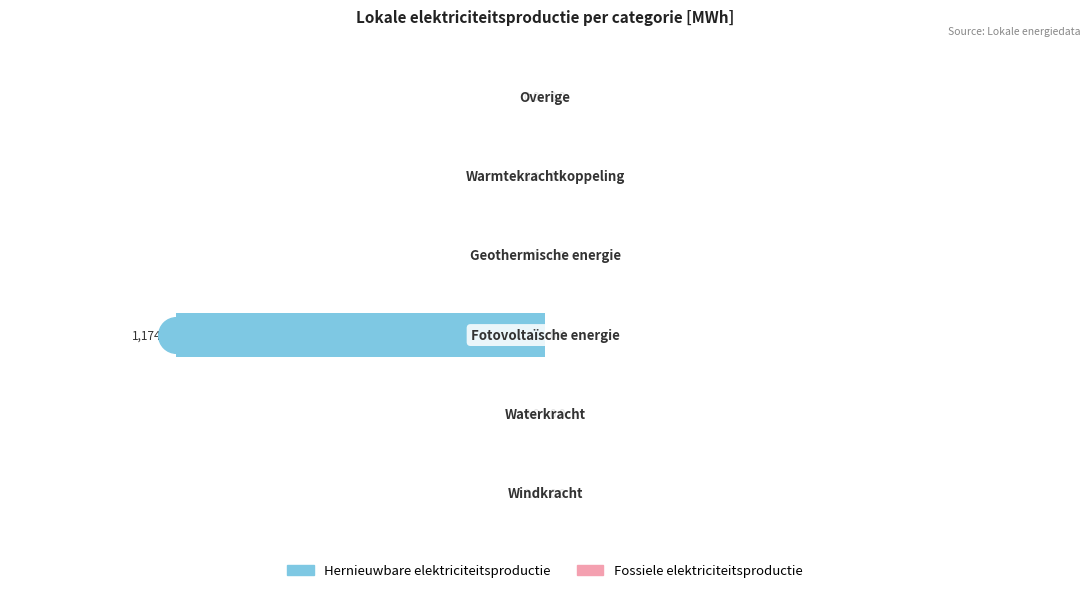

What are all the series names shown in the legend?

Hernieuwbare elektriciteitsproductie, Fossiele elektriciteitsproductie